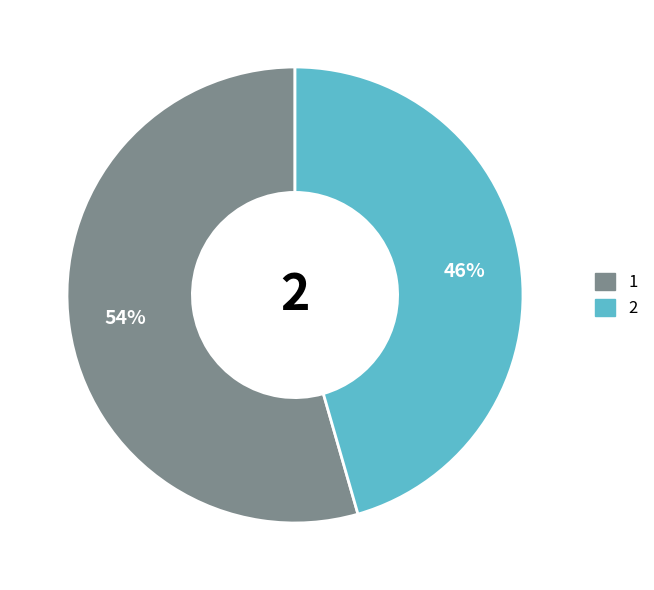

Approximately how many times larger is the value at 1 compared to 2?

1.2